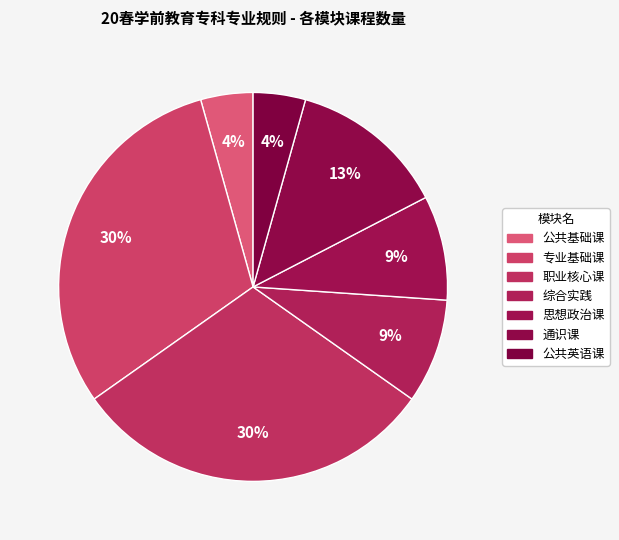

Does 公共英语课 represent more than half of the total?

No